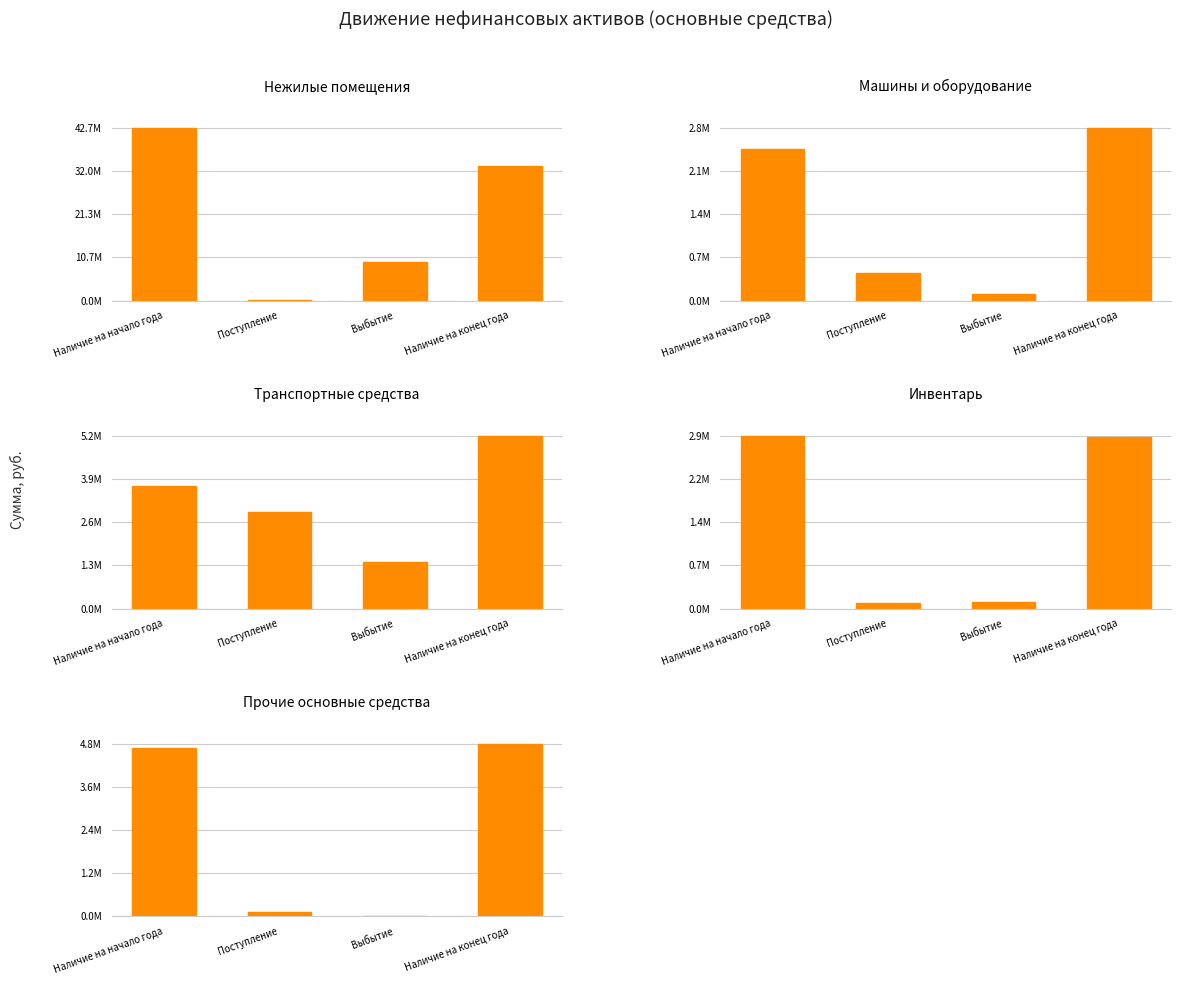

Where is Машины и оборудование nearest to the value 1434360?

Поступление